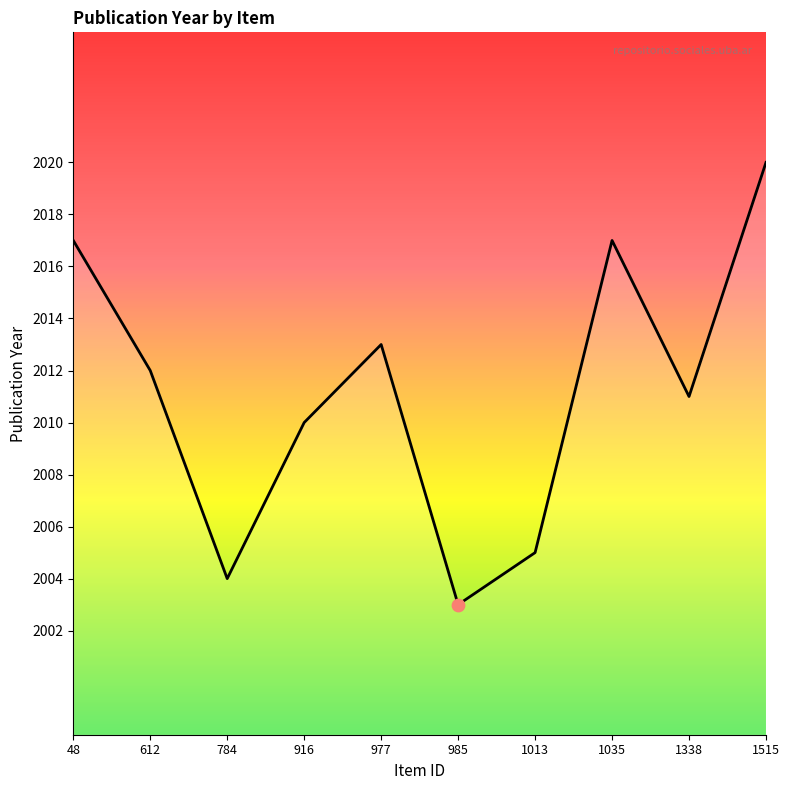

What is the change in value from 612 to 977?

+1